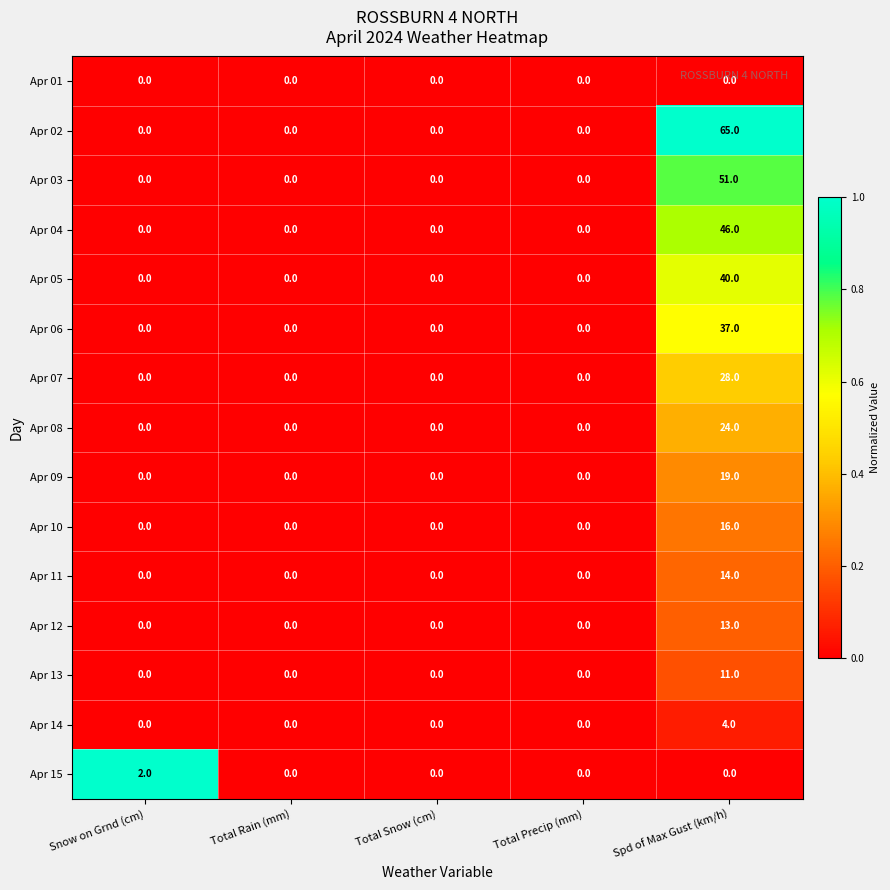

True or false: Apr 06 has a value of 0 at Total Snow (cm).

True